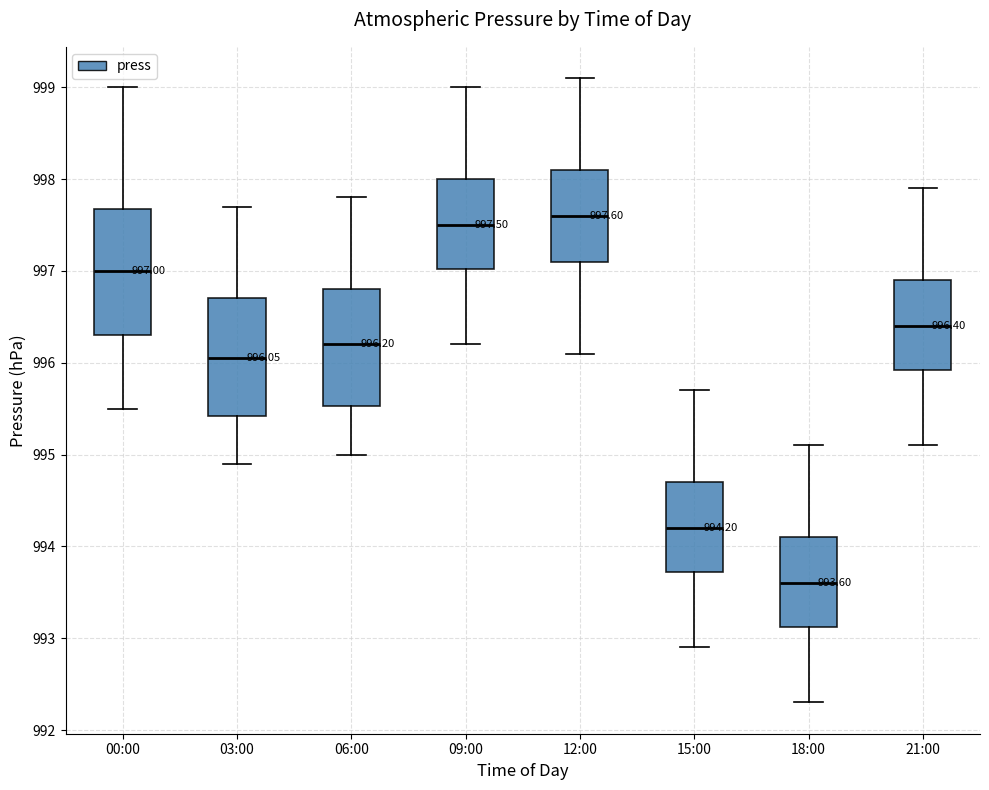

Comparing the boxes themselves (not the whiskers), which one is the tallest?

00:00